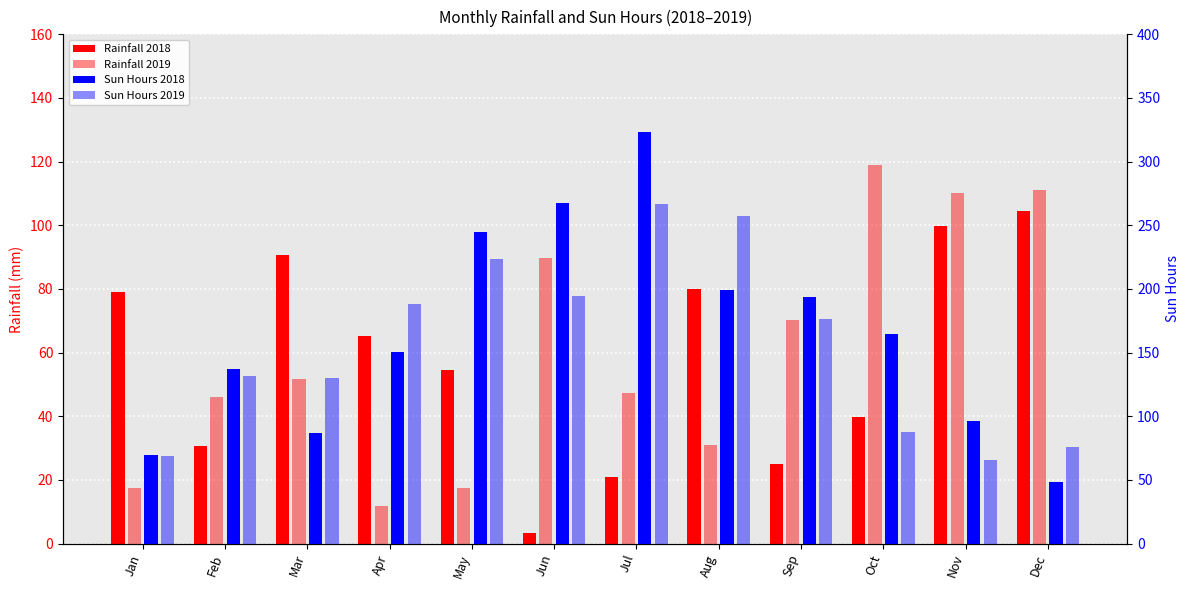

At which category is the sum across all series the highest?

Jul